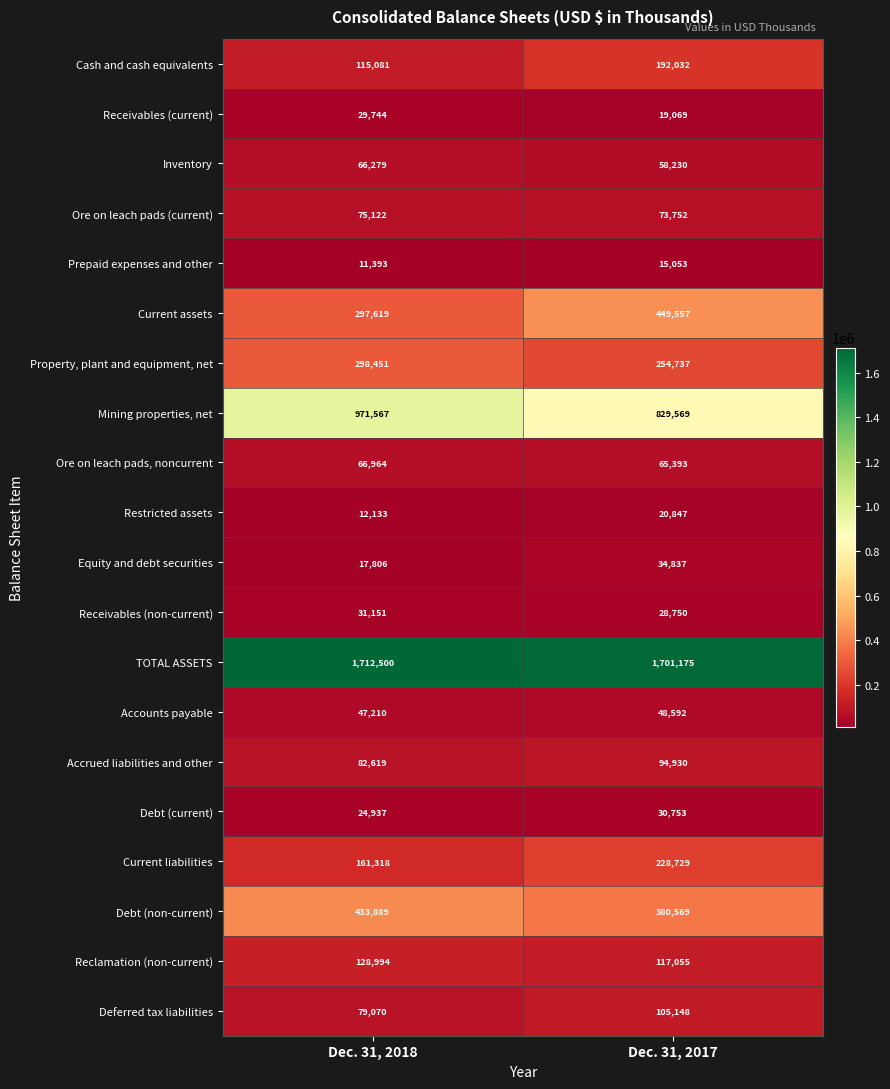

The value of Deferred tax liabilities at Dec. 31, 2018 is 125845. True or false?

False